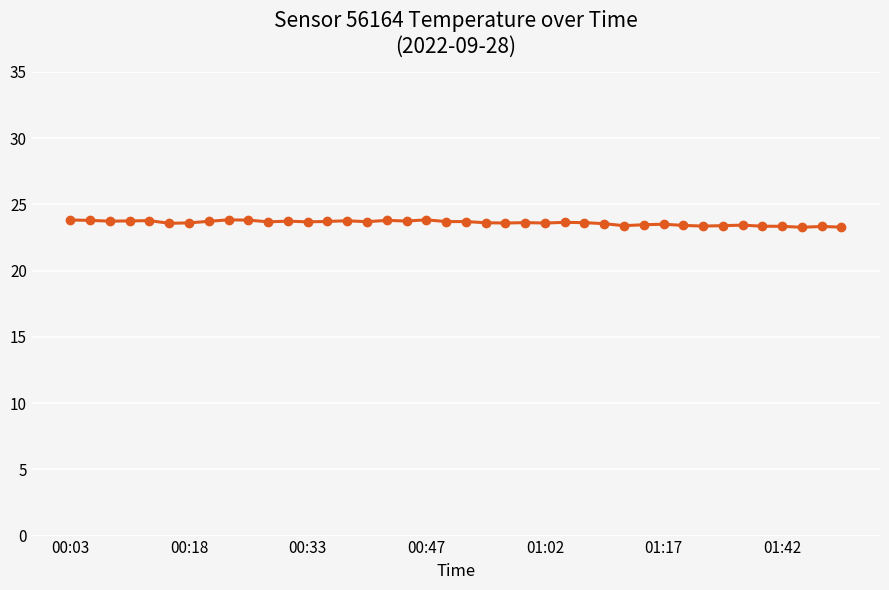

What is the difference between the maximum and minimum values?

0.6